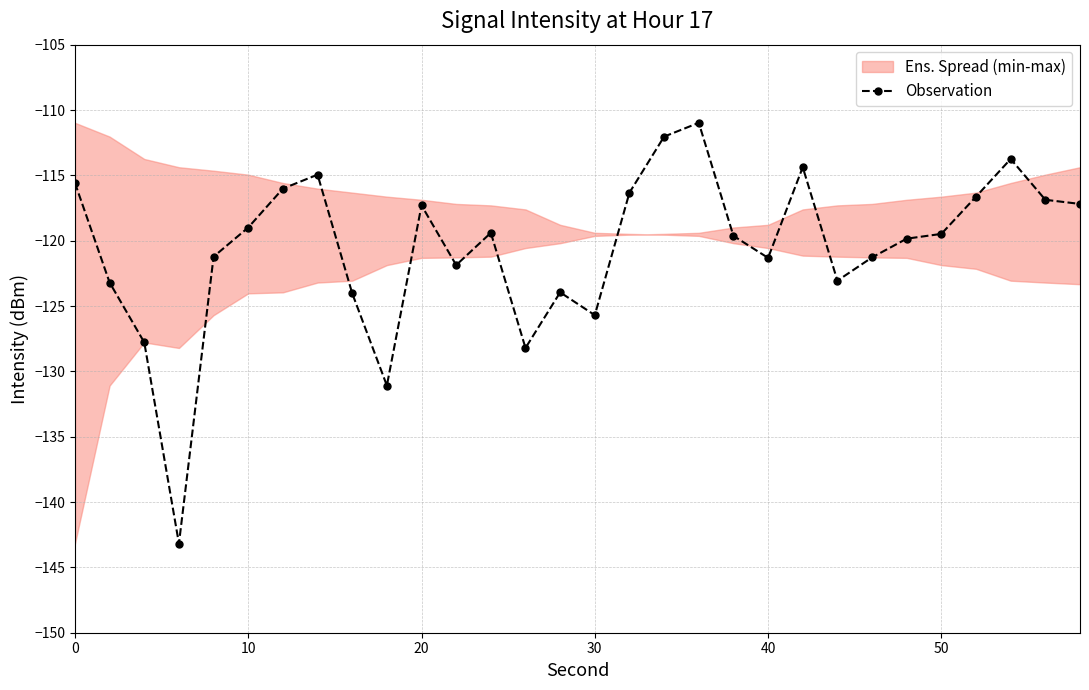

Is it true that the value at 50 is -119.5?

True